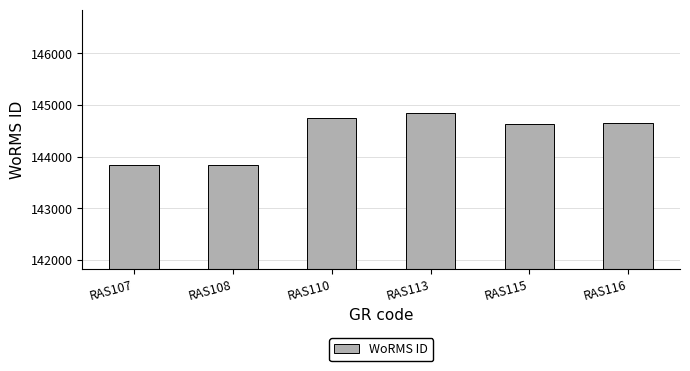

Does the chart contain stacked bars?

No